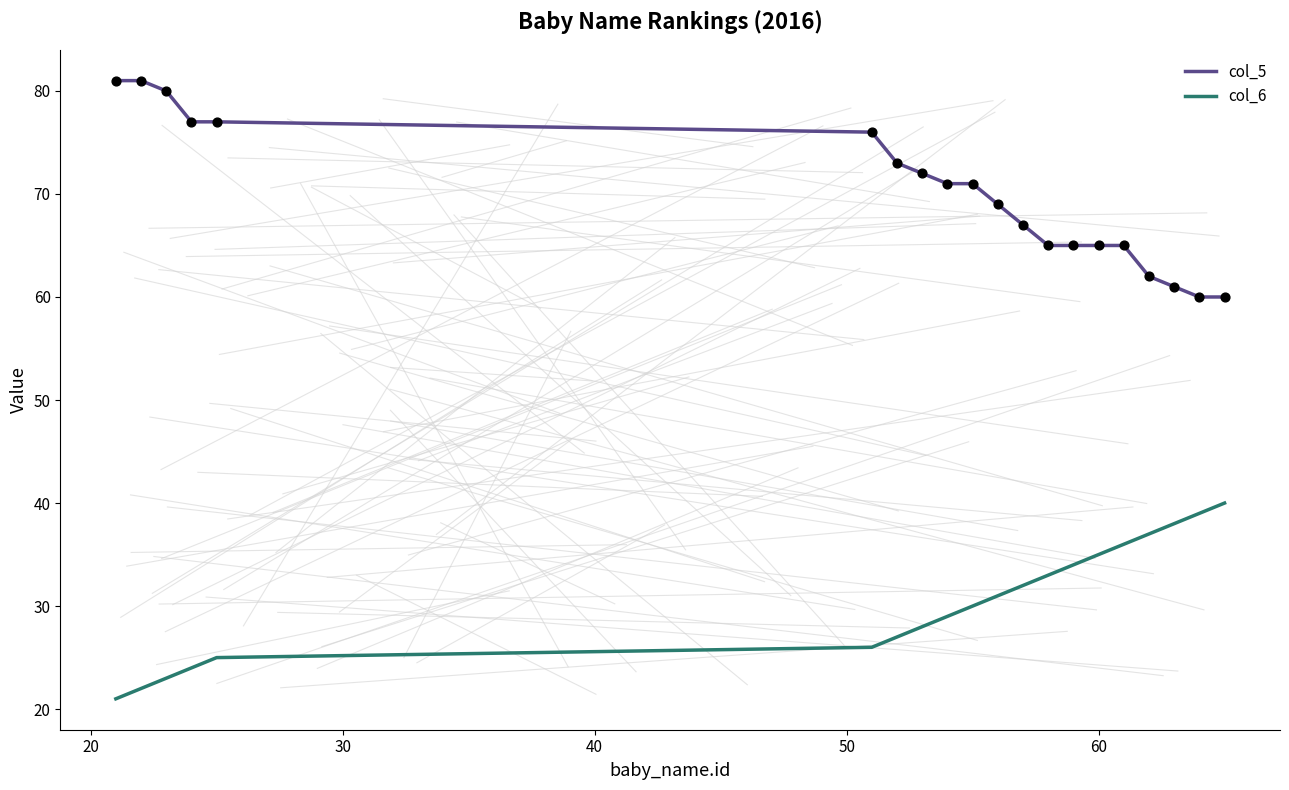

What is the minimum value for col_6?

21